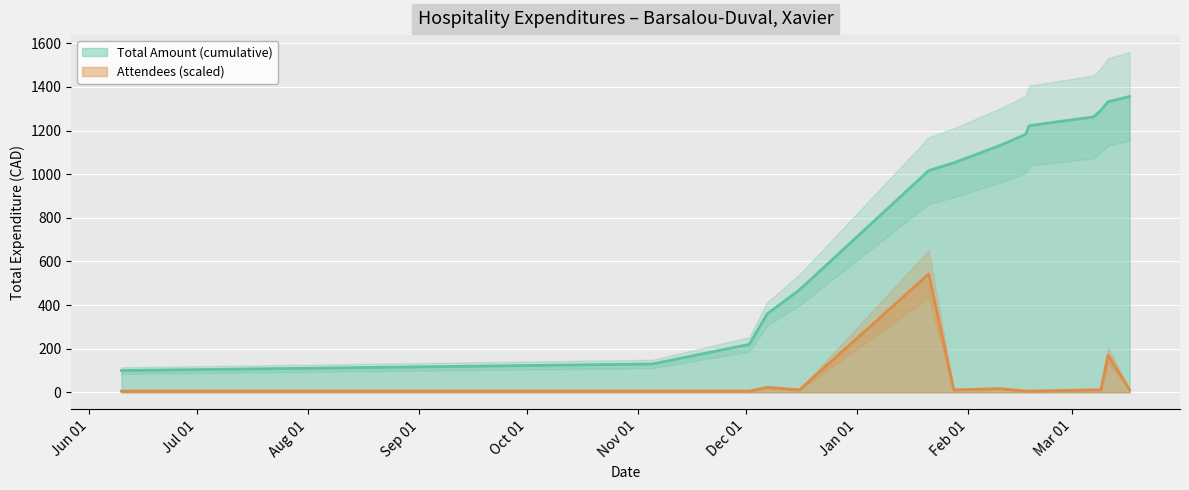

True or false: Total Amount (cumulative) and Attendees (scaled) cross at least once.

False